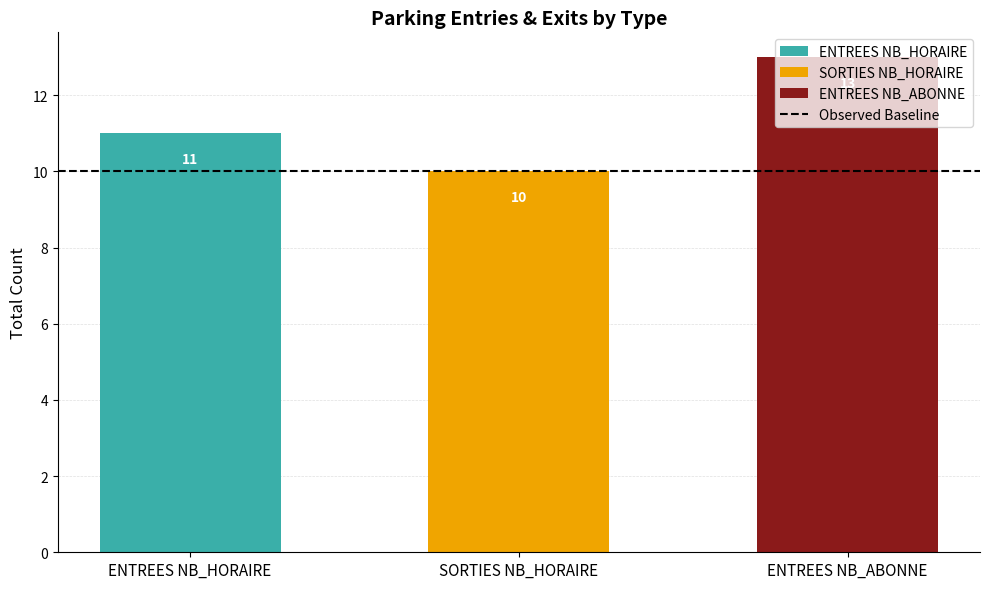

Which category has the highest value across all series?

ENTREES NB_ABONNE